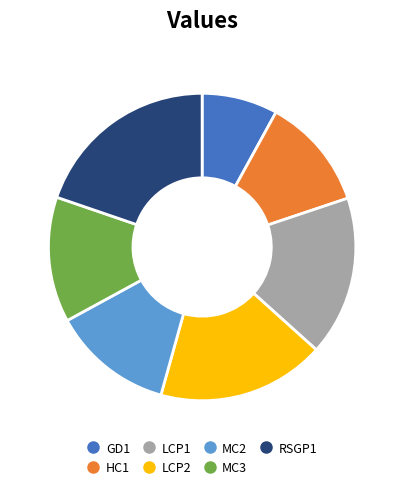

True or false: HC1 accounts for 12% of the total.

True